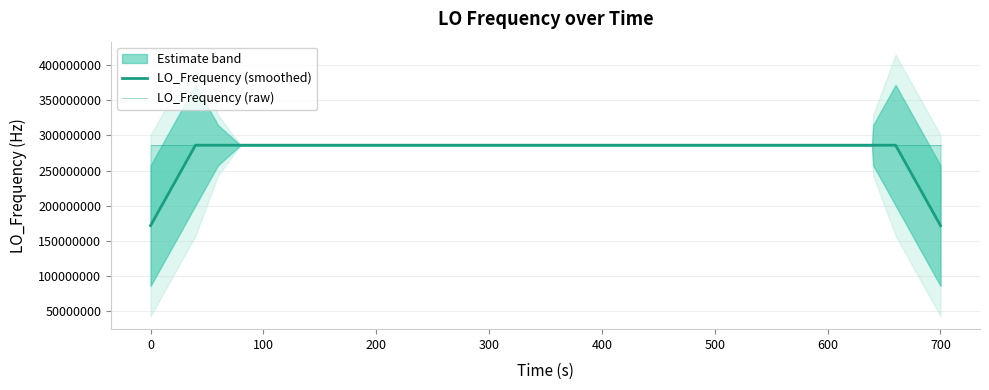

Reading right to left, extract all data points from this chart.

LO_Frequency (smoothed): 171628199.8	228837601.2	286047002.6	286047002.4	286046998.4	286046999.7	286046998.8	286046995.5	286046998.5	286046999.5	286047001.1	286047002.0	286047003.7	286047000.7	286047001.2	286047001.1	286046999.2	286046998.9	286046999.5	286046998.7	286046998.7	286046998.7	286047000.0	286047000.9	286046999.8	286046998.6	286046998.3	286046995.8	286046994.3	286046996.5	286046998.3	286046999.6	286047001.4	286047003.6	286047003.1	286047004.5	286047004.1	286047002.3	228837601.3	171628200.8
LO_Frequency (raw): 286046995.9	286047015.5	286046987.6	286047007.0	286047007.0	286046994.9	286046995.3	286046994.4	286047002.5	286046990.4	286047009.9	286047000.1	286047002.4	286047007.3	286046998.6	286046995.2	286047002.3	286047002.3	286046997.4	286046997.4	286046998.0	286046998.6	286047002.2	286046997.2	286047004.2	286047002.2	286046993.4	286046995.9	286046995.8	286046991.9	286046994.3	286047004.7	286047004.7	286047002.2	286047001.3	286047005.1	286047002.3	286047011.6	286047000.4	286046992.1